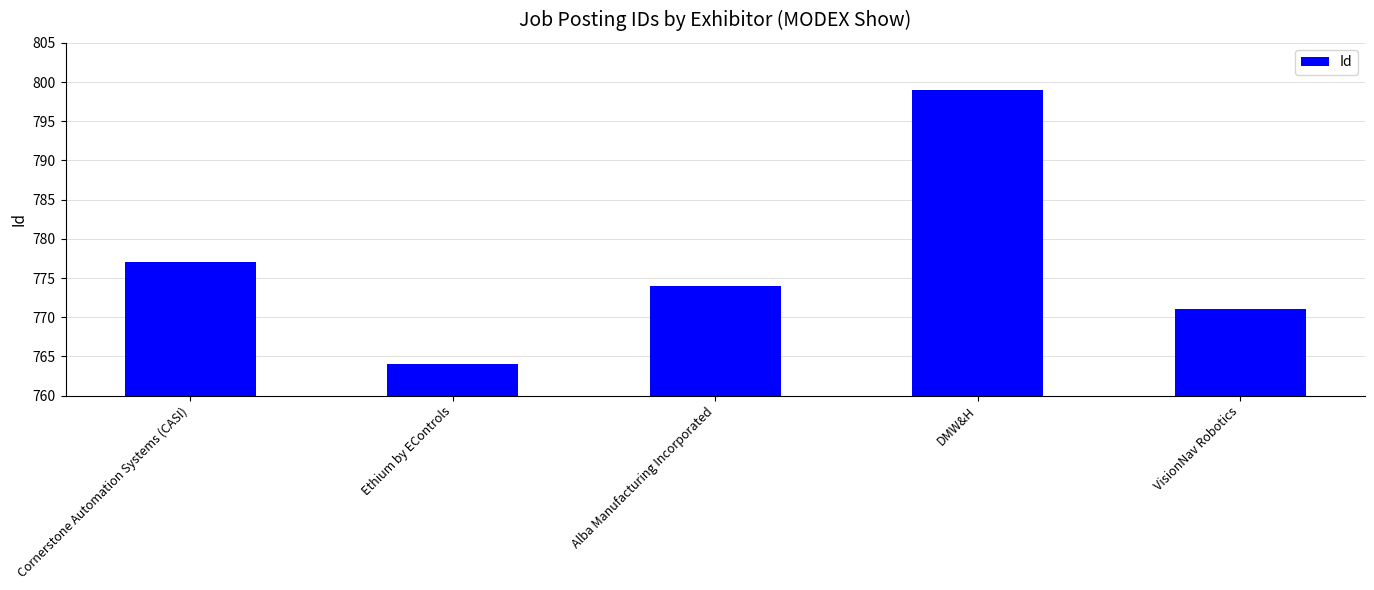

Is it true that the value at VisionNav Robotics is 771?

True